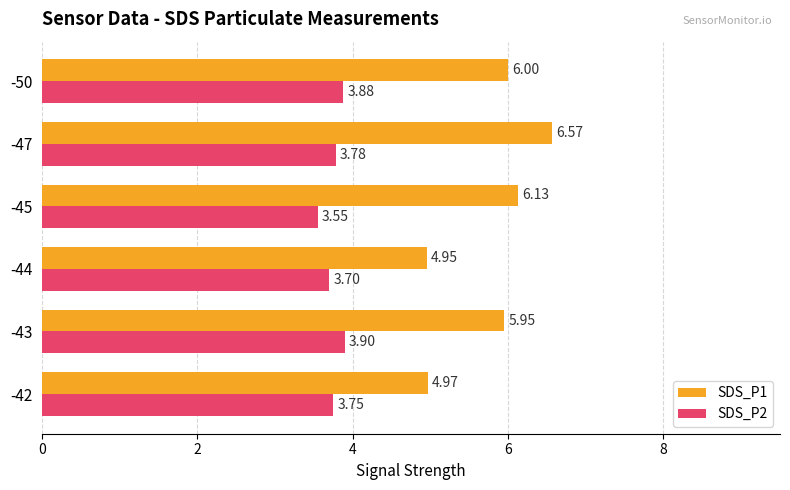

Rank the series by their average value, from lowest to highest.

SDS_P2, SDS_P1